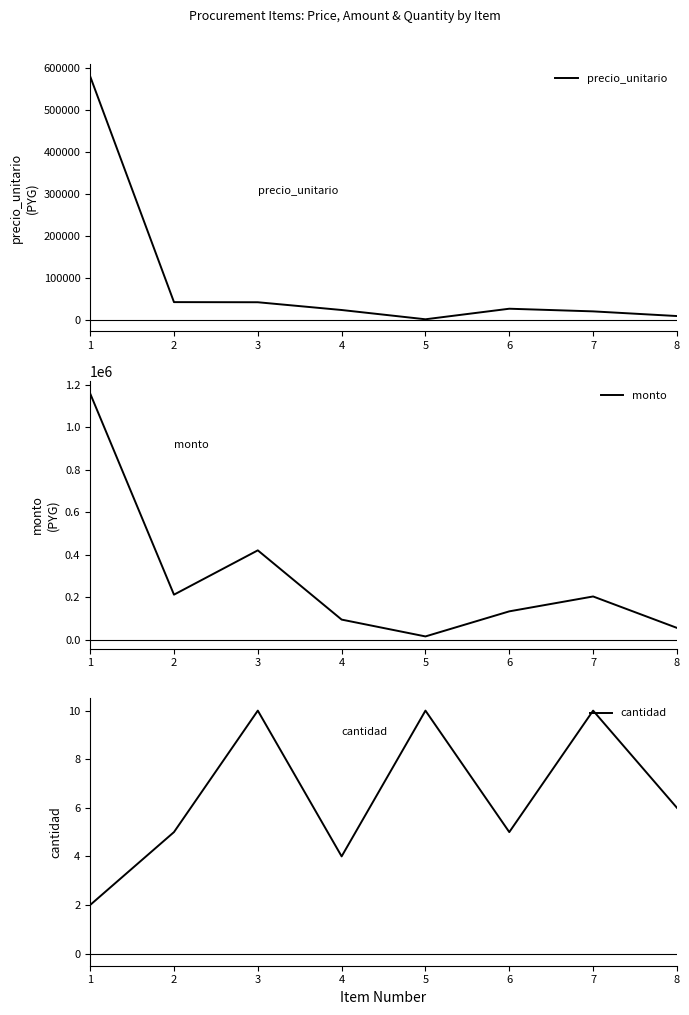

The monto series shows 94200 at 4. True or false?

True